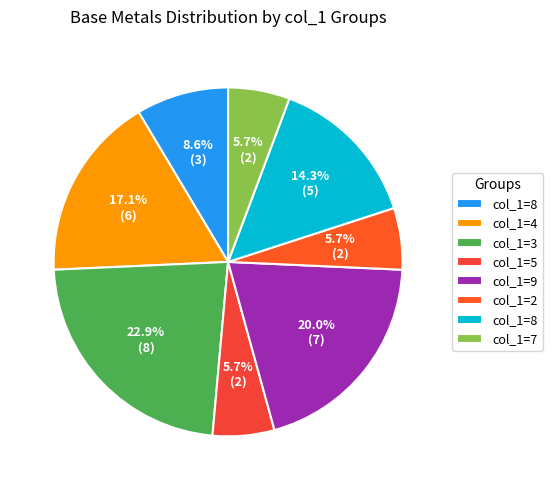

Count the number of slices in the pie.

8